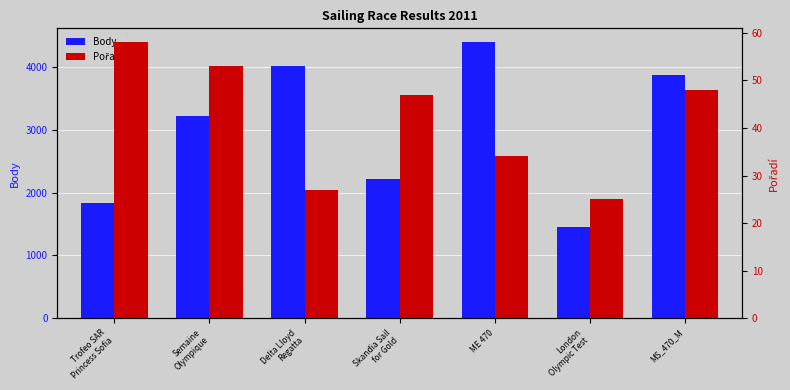

At which label does Pořadí first exceed 47?

Trofeo SAR
Princess Sofia